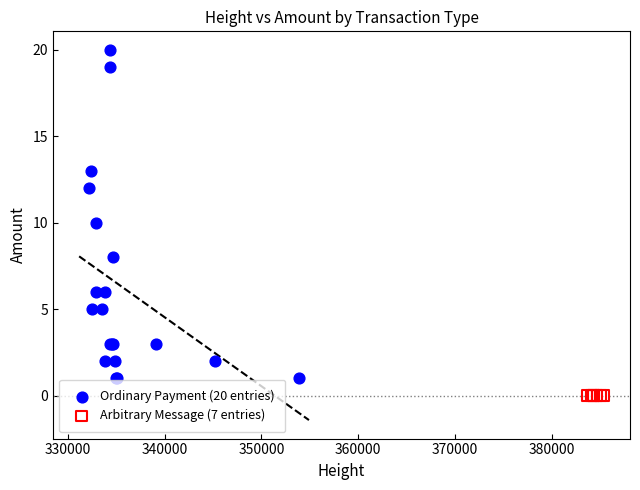

Which series contains the lowest Y value?

Arbitrary Message (7 entries)